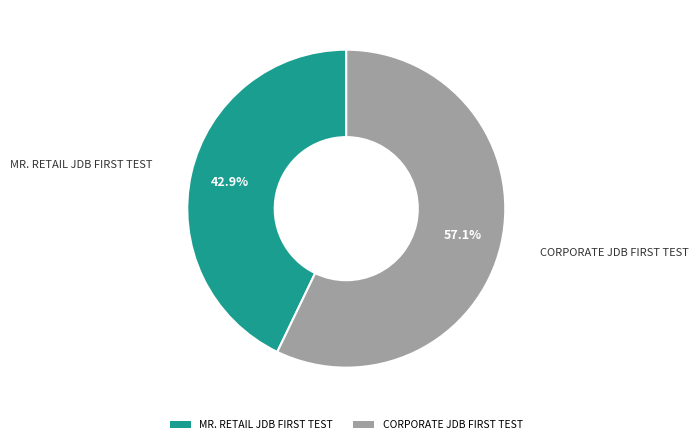

How many slices are in this pie chart?

2